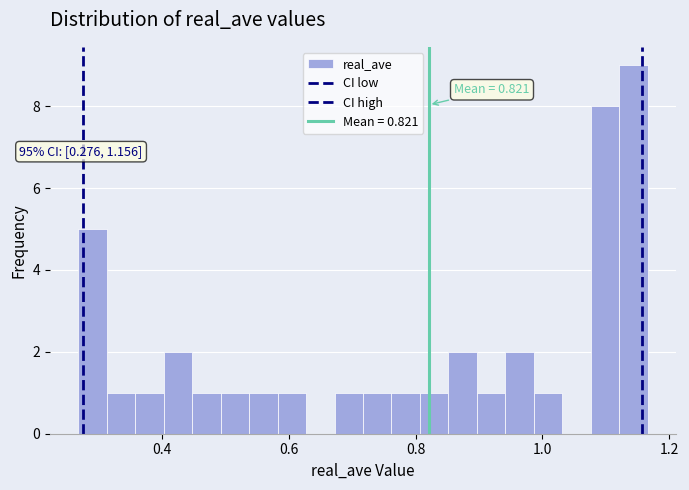

Read against the x-axis, roughly where is the centre of the tallest bar?

1.14